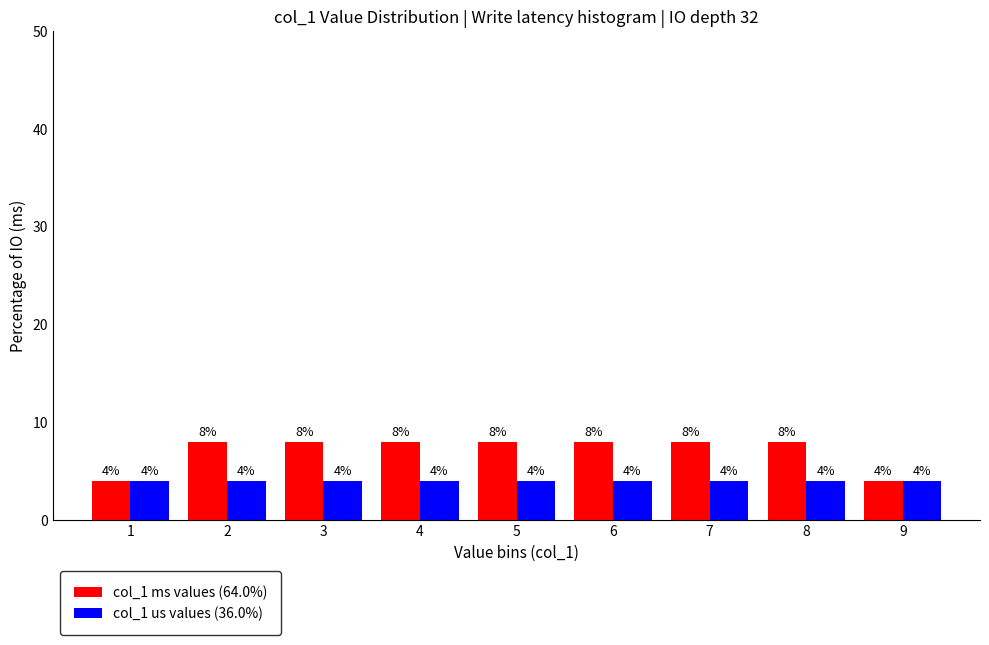

Reading right to left, transcribe all the data shown in this chart.

col_1 ms values (64.0%): 9=4	8=8	7=8	6=8	5=8	4=8	3=8	2=8	1=4
col_1 us values (36.0%): 9=4	8=4	7=4	6=4	5=4	4=4	3=4	2=4	1=4